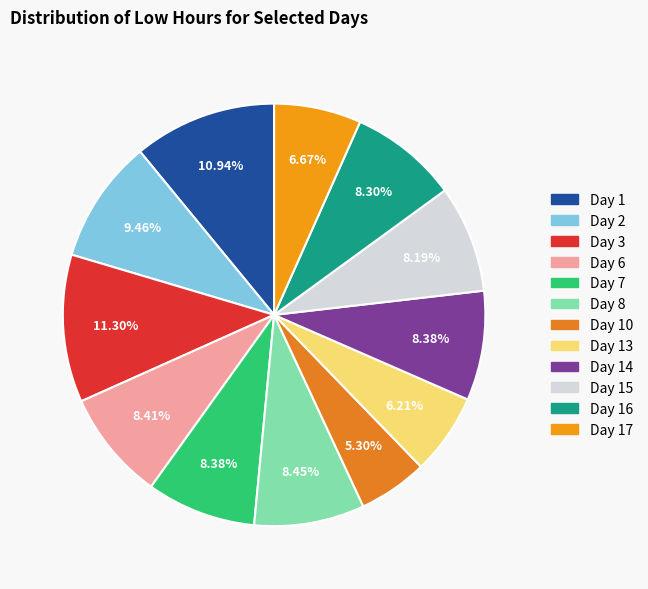

Rank the categories by value from lowest to highest.

Day 10, Day 13, Day 17, Day 15, Day 16, Day 7, Day 14, Day 6, Day 8, Day 2, Day 1, Day 3